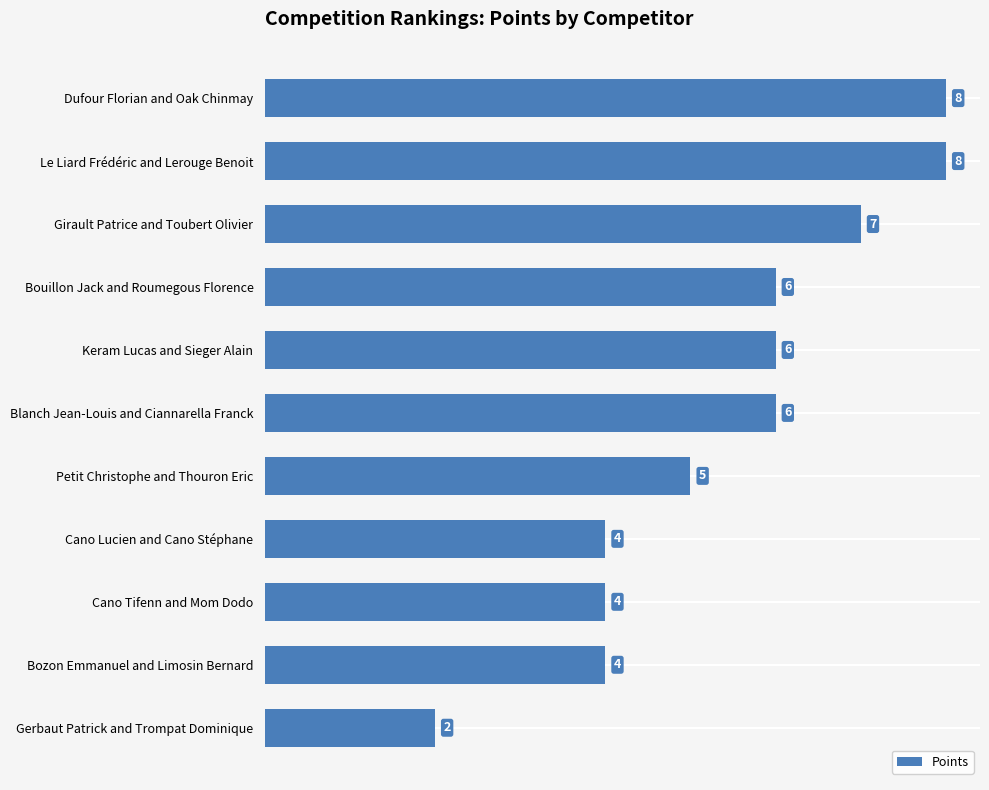

Approximately how many times larger is the value at Cano Tifenn and Mom Dodo compared to Girault Patrice and Toubert Olivier?

0.6